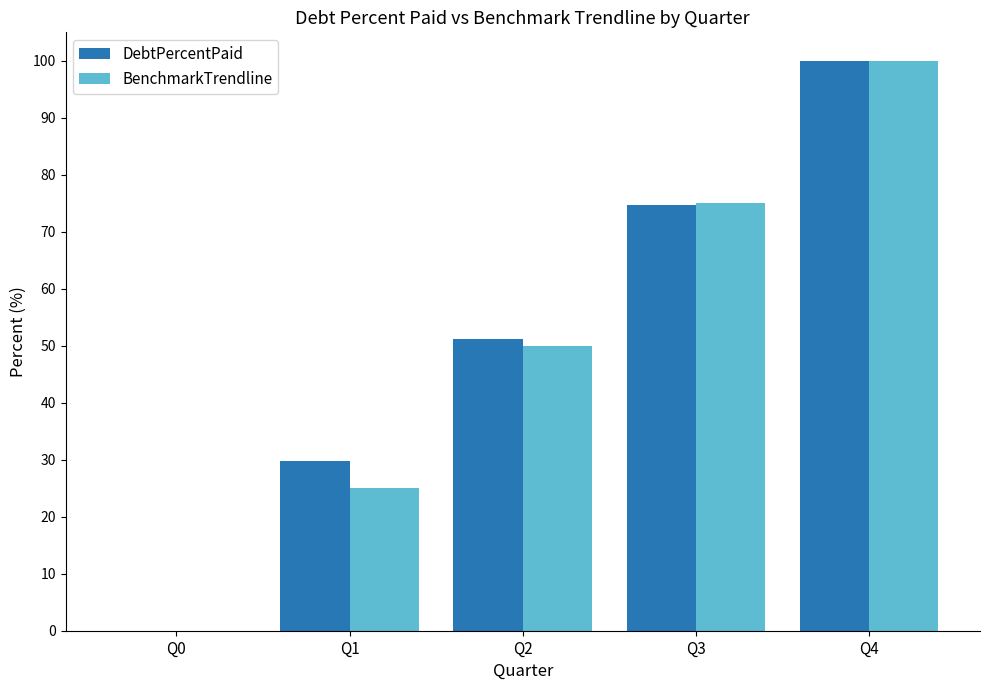

How many groups of bars are there?

5